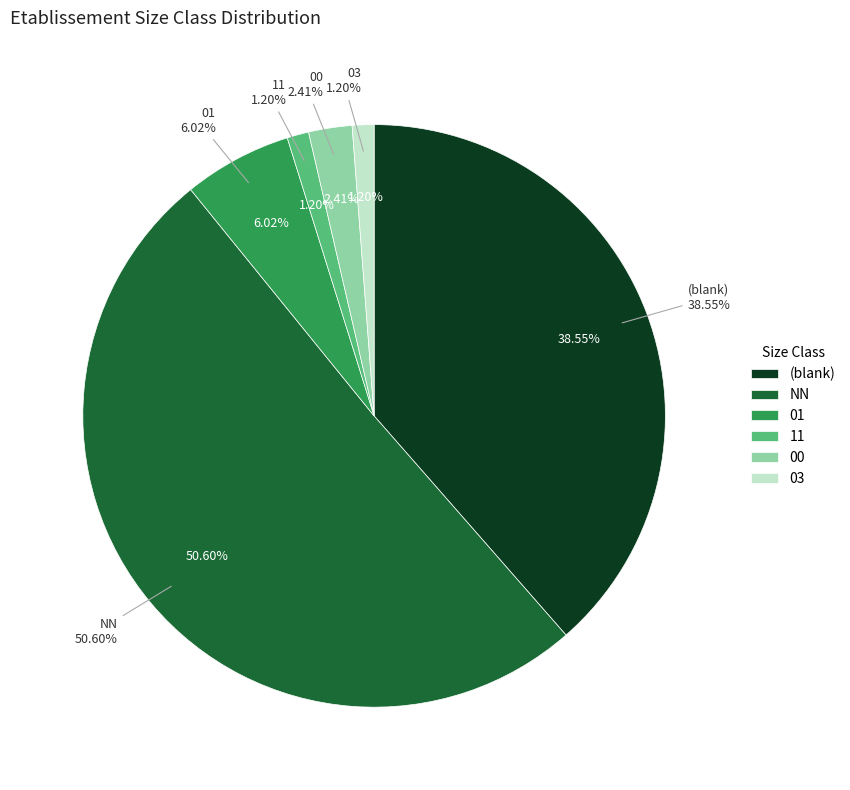

To the nearest percent, what is the difference between the largest and smallest slice percentages?

49%